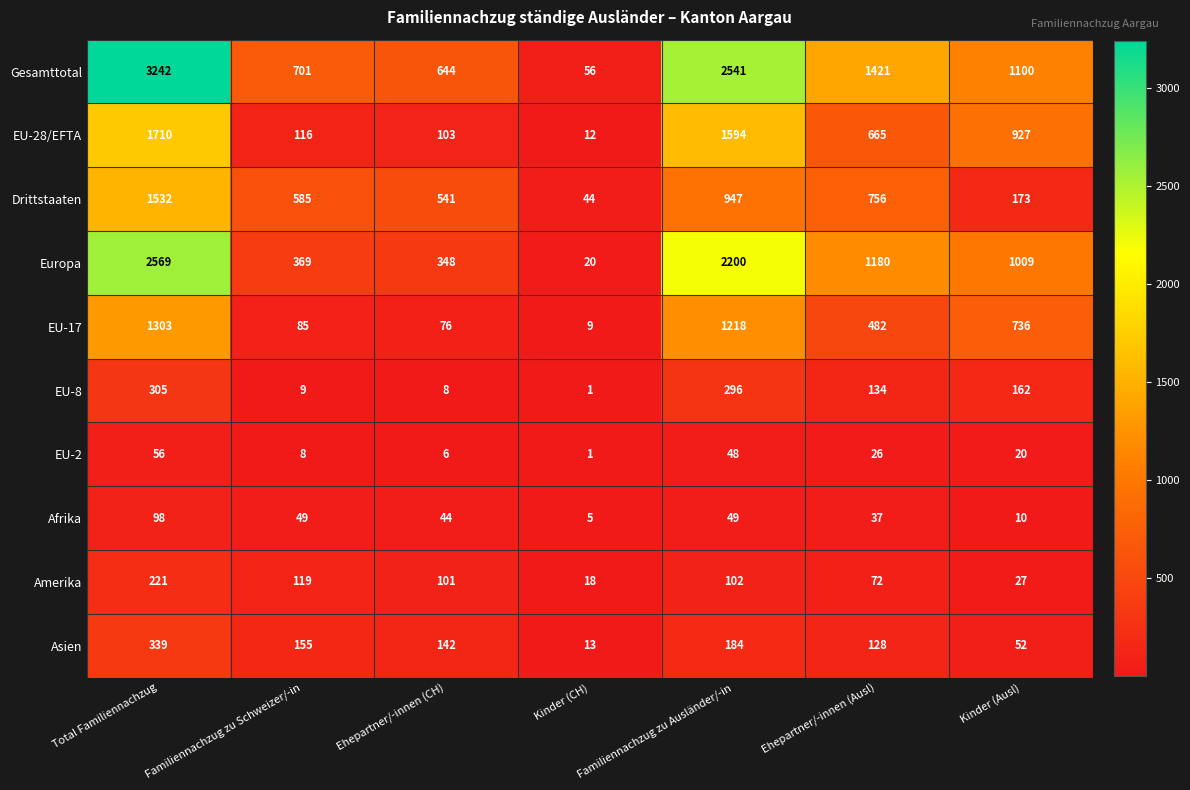

What is the difference between the maximum and minimum values in the Afrika series?

93